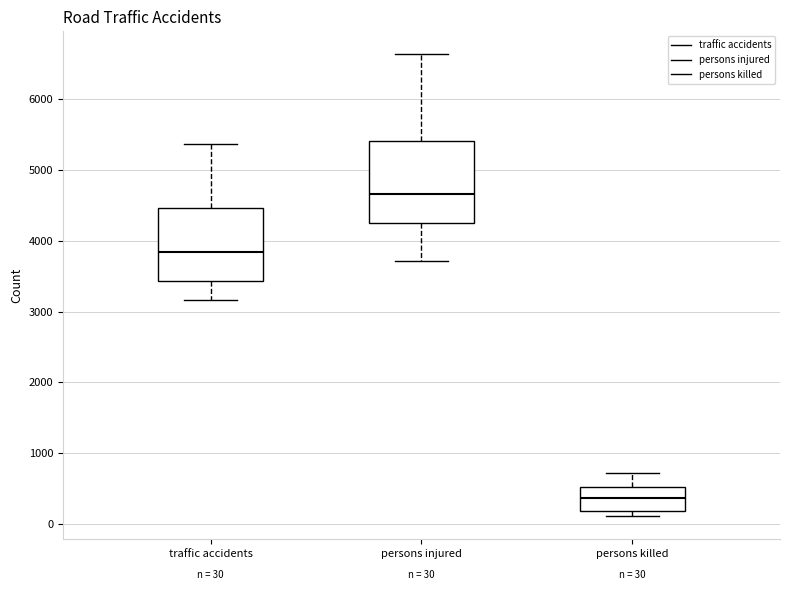

Which box has the lowest median line?

persons killed